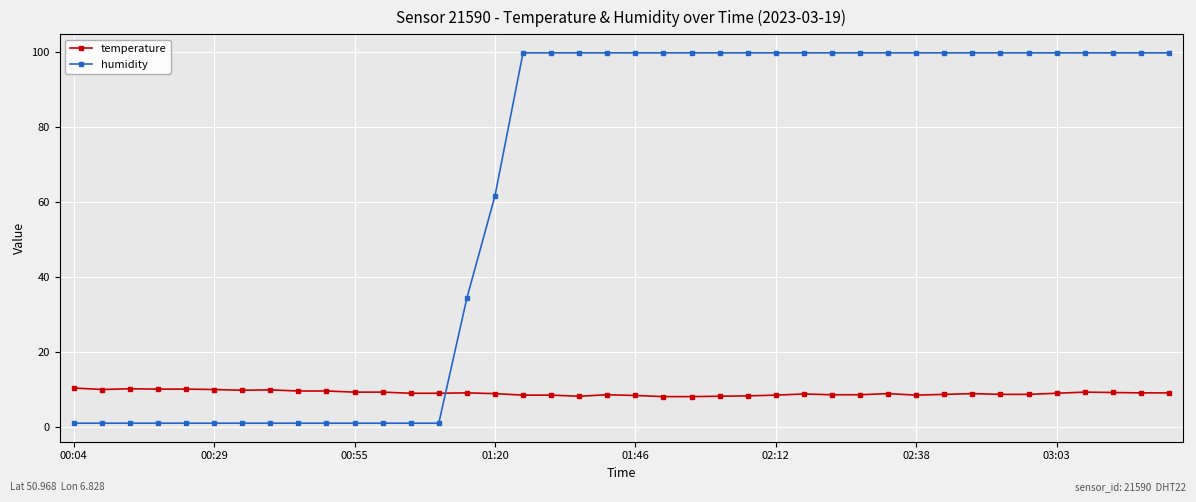

What is the value of the temperature point at the 22nd from the left?

8.1